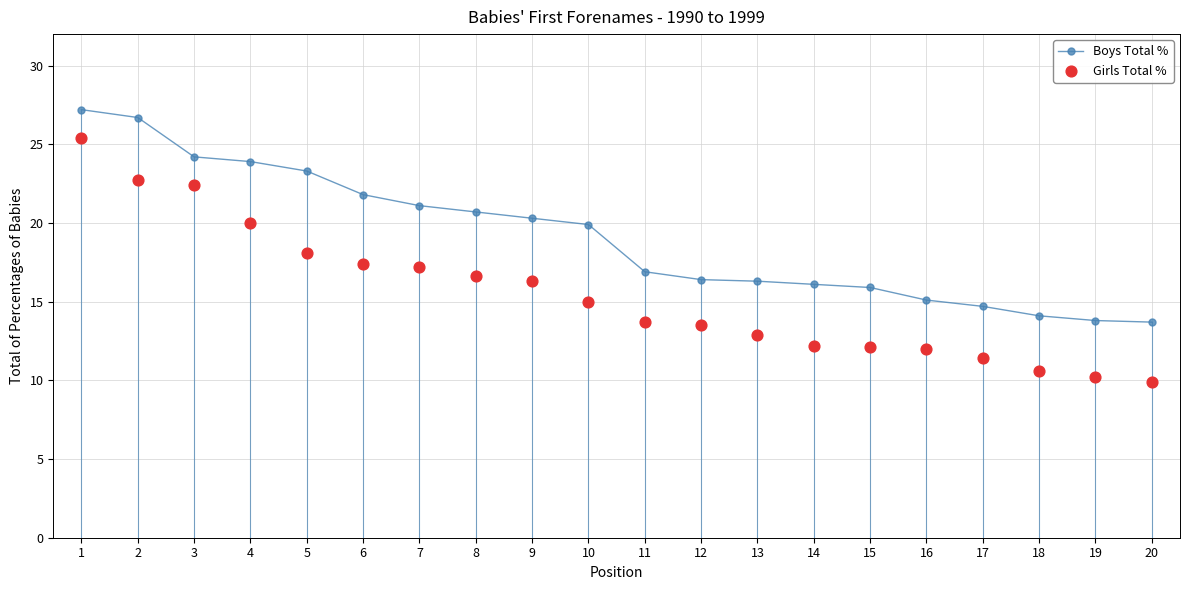

Which series has the largest total across all categories?

Boys Total %